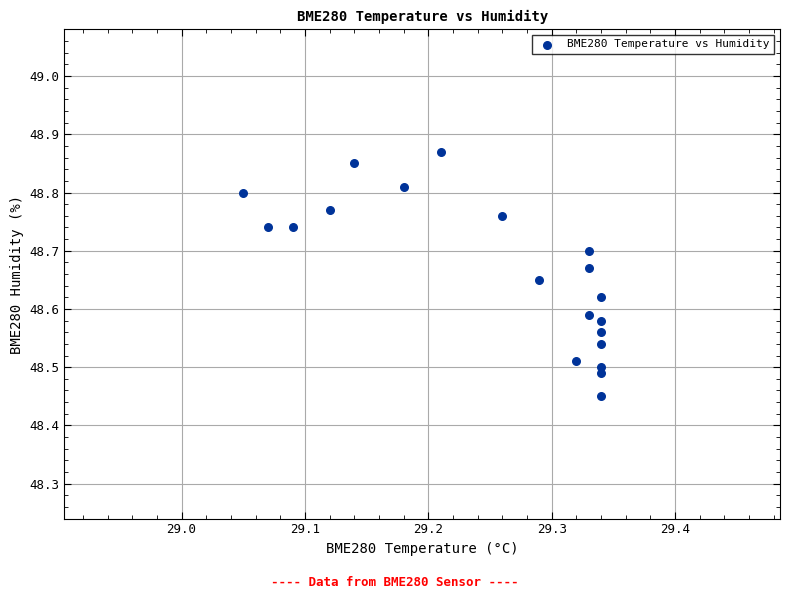

What is the range of X values (max minus min)?

0.3